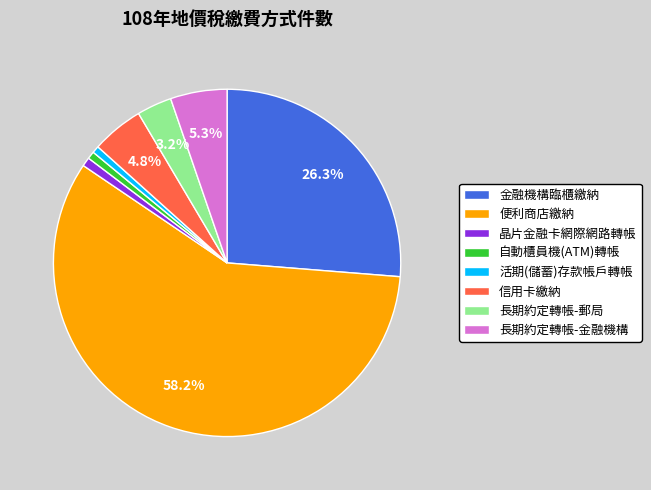

To the nearest percent, what is the combined percentage of 長期約定轉帳-金融機構 and 金融機構臨櫃繳納?

32%